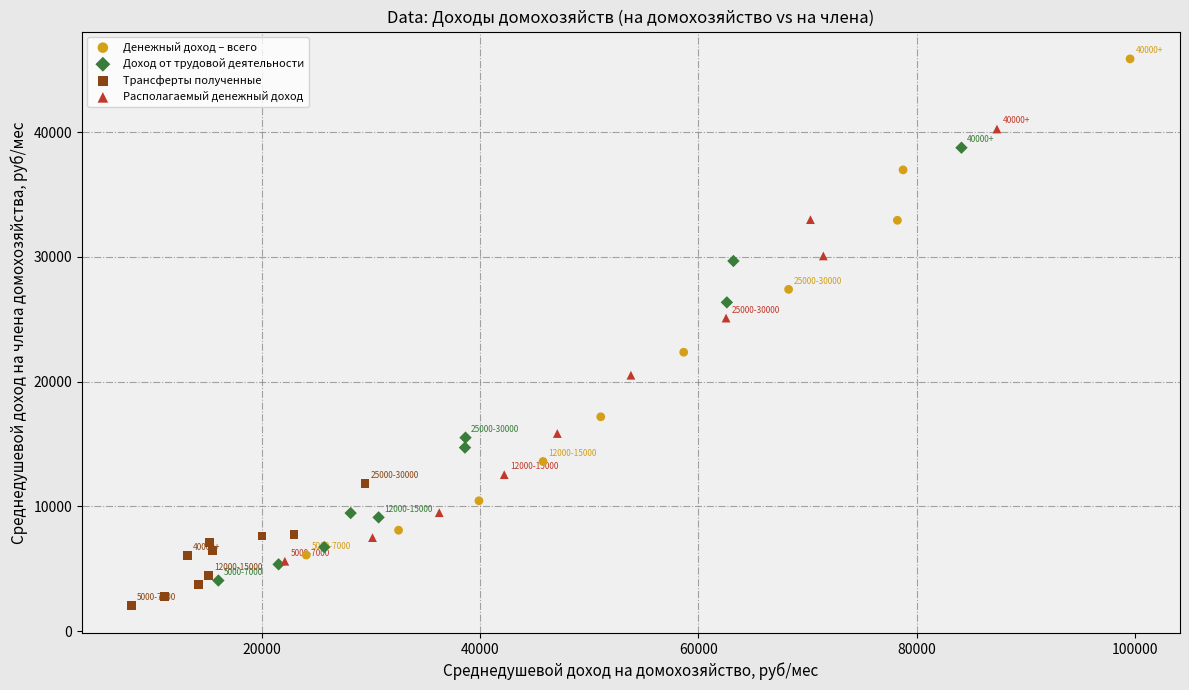

Which series contains the highest Y value?

Денежный доход – всего